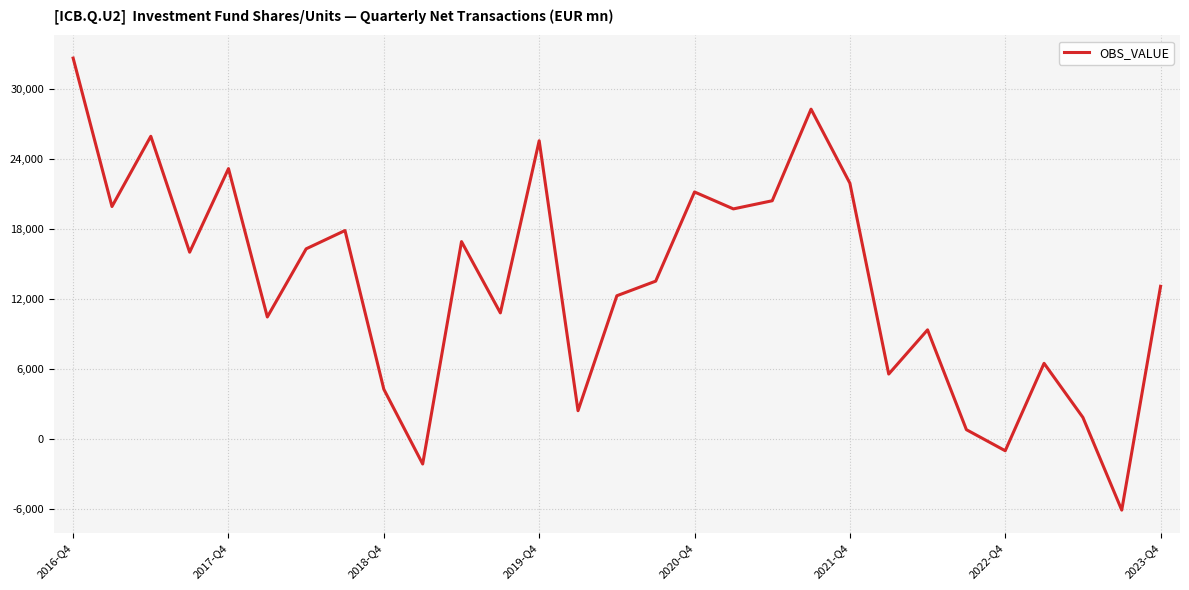

What is the greatest value displayed?

32653.2